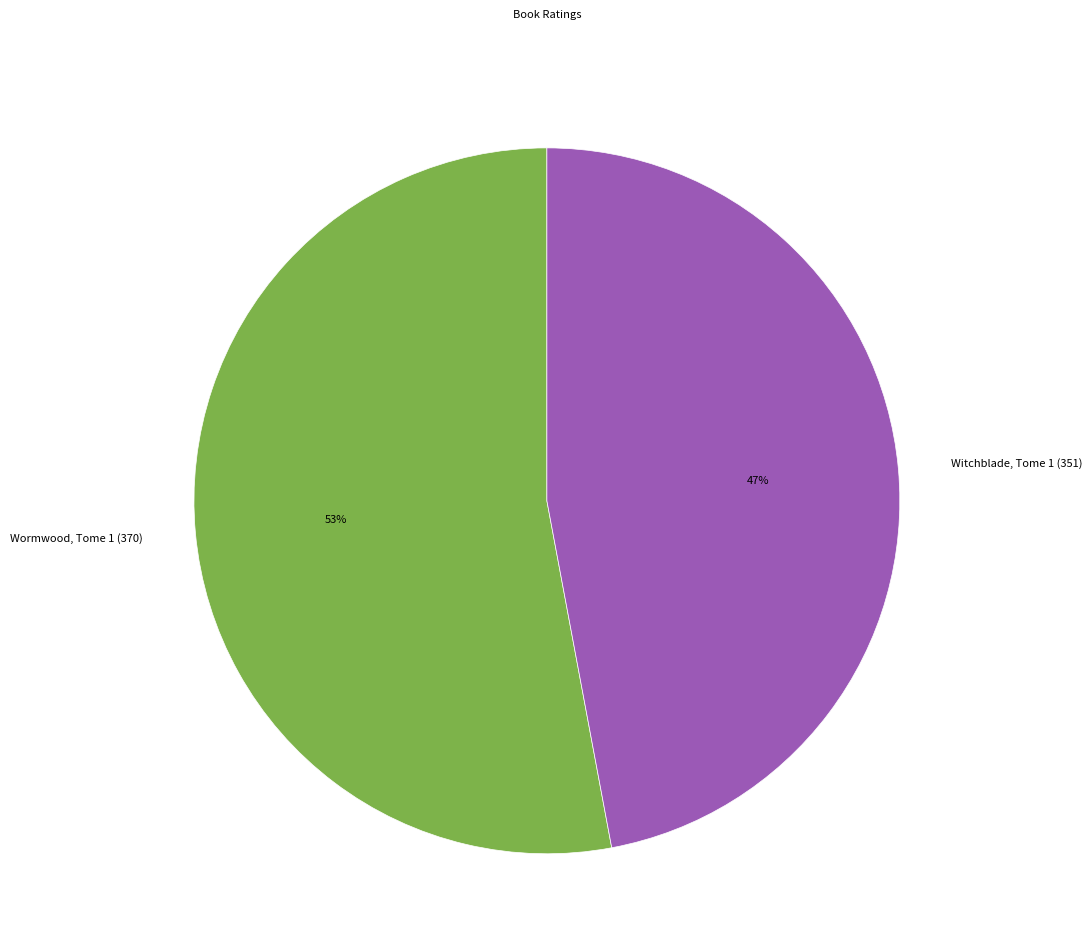

Rank the categories by value from highest to lowest.

Wormwood, Tome 1 (370), Witchblade, Tome 1 (351)